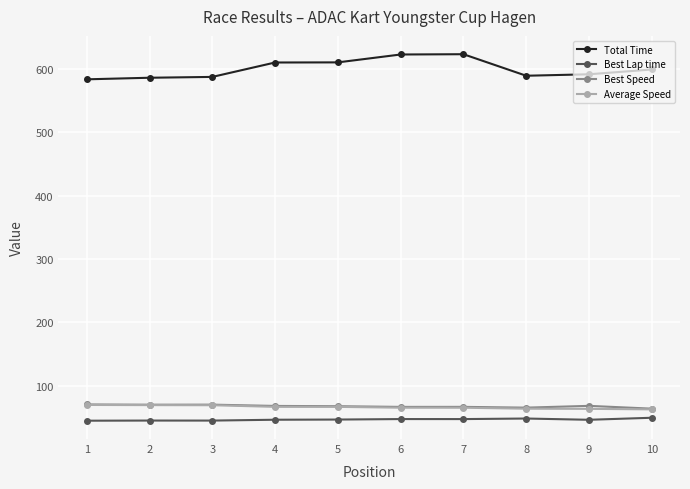

What is the value of the Average Speed point at the 1st from the left?

69.3